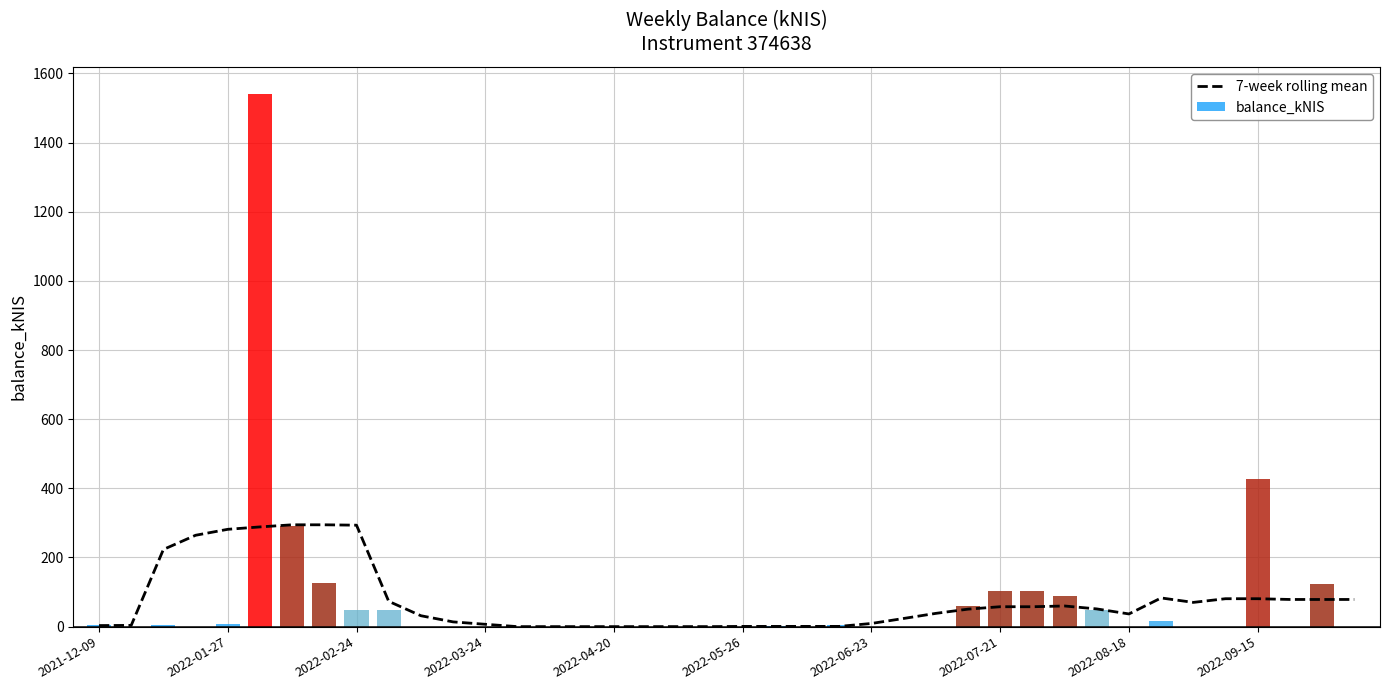

What is the sum of the balance_kNIS values at 27 and 31?

108.2